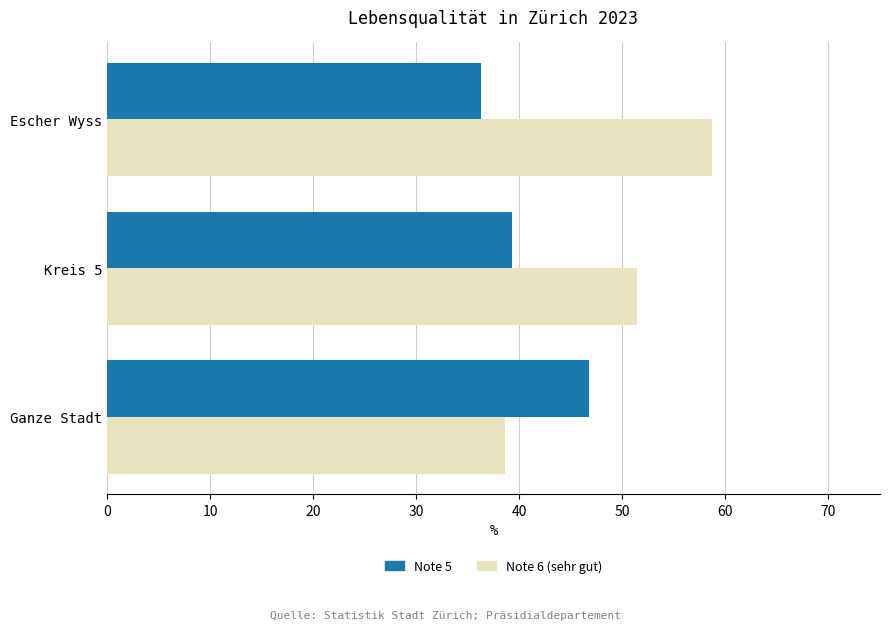

True or false: Note 6 (sehr gut) has a value of 58.7 at Escher Wyss.

True